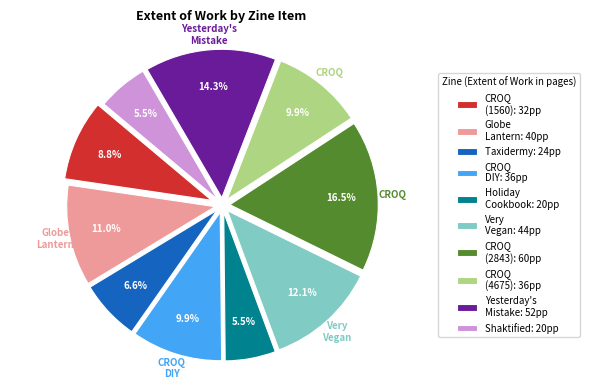

Which category has the biggest portion of the pie?

CROQ (2843): 60pp